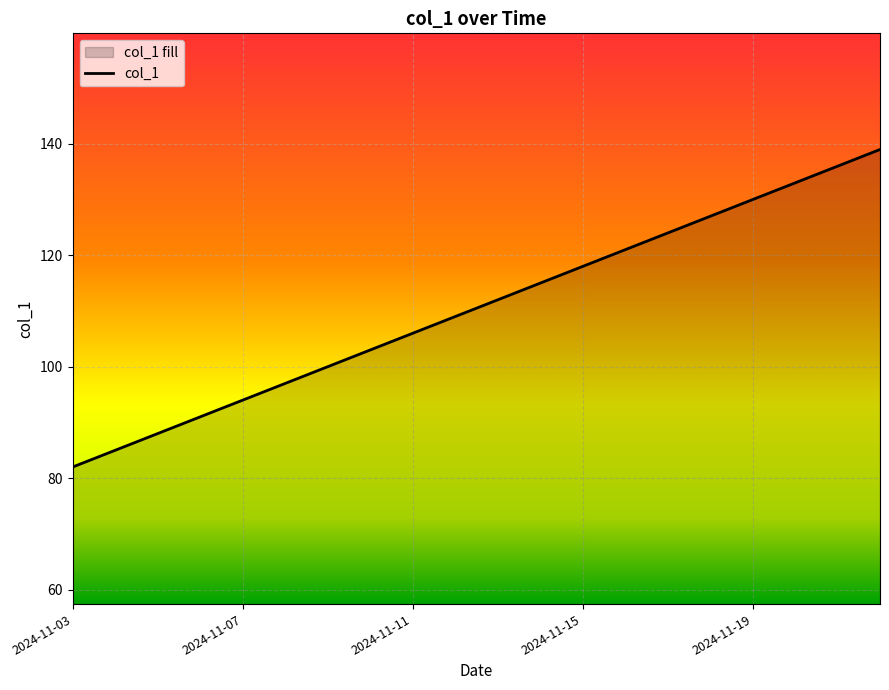

Count the number of categories in the chart.

20